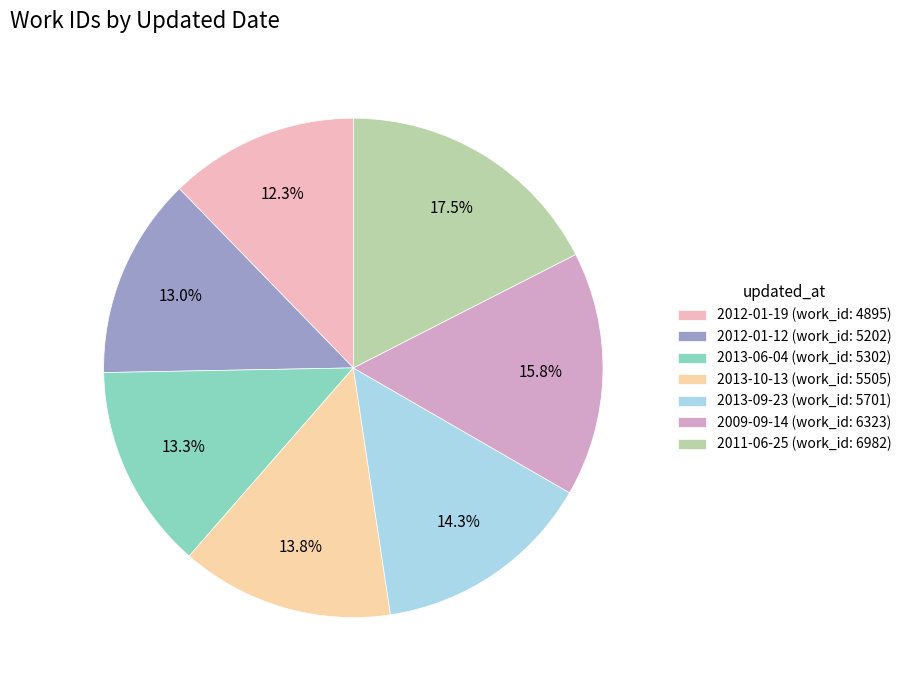

Is there any slice that represents more than half of the pie?

No